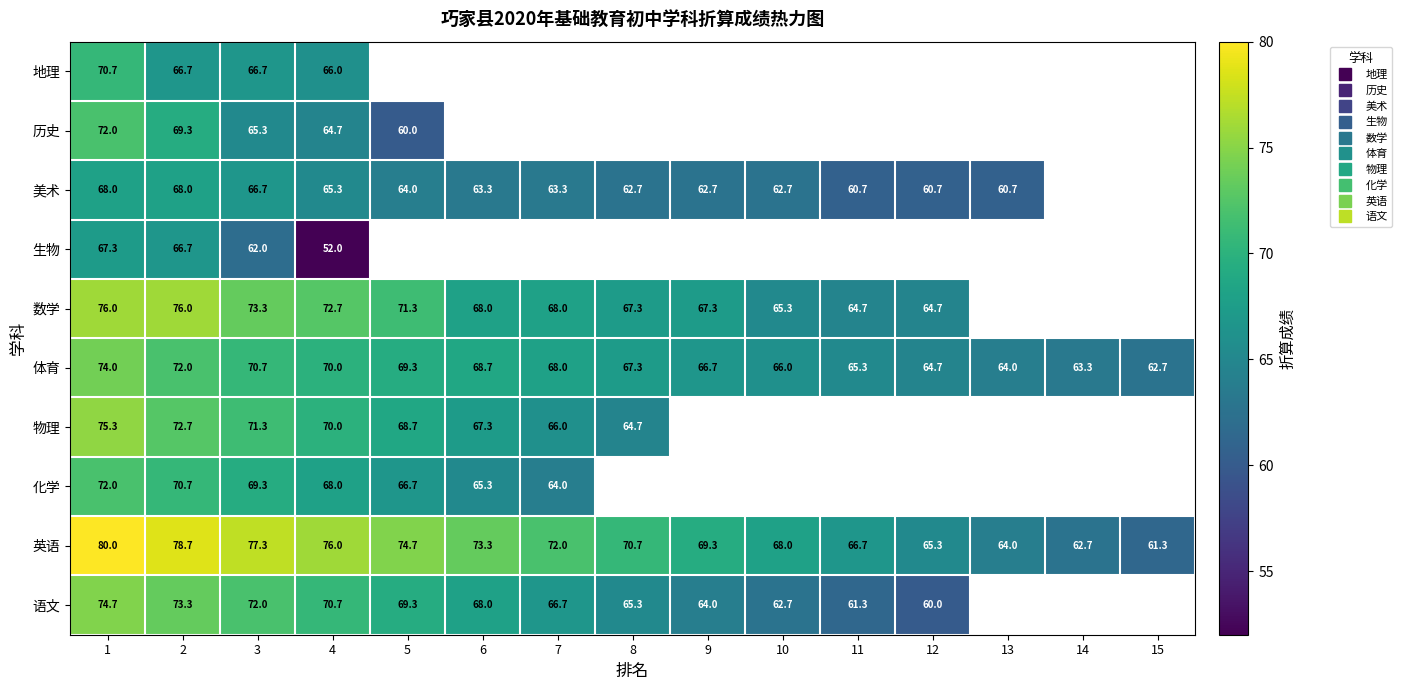

At which label does 数学 reach its minimum?

11